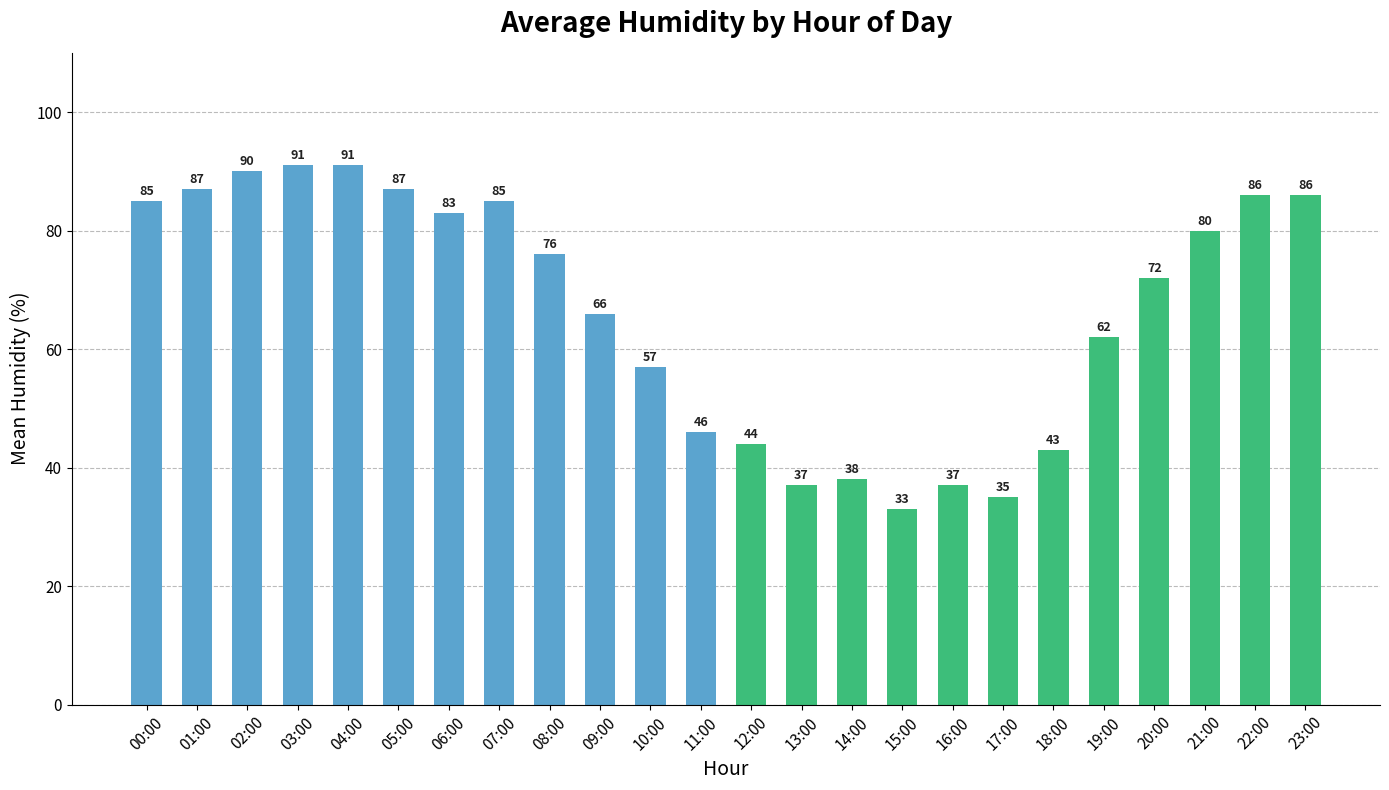

Is it true that the value at 18:00 is 19?

False